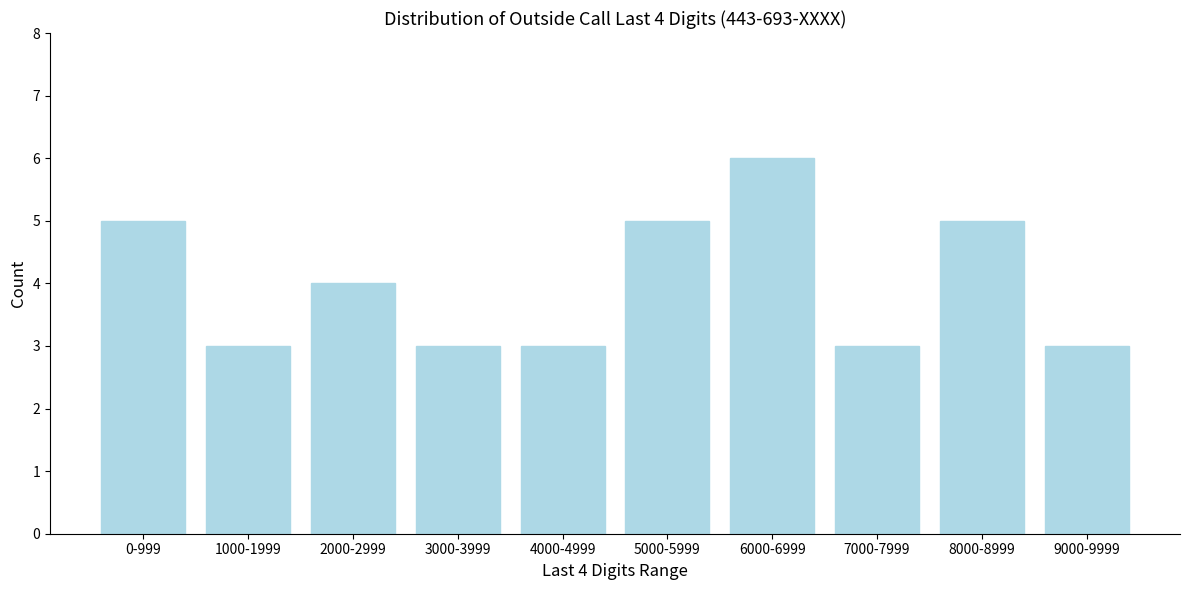

Reading left to right, list all the values displayed in this chart.

0-999=5	1000-1999=3	2000-2999=4	3000-3999=3	4000-4999=3	5000-5999=5	6000-6999=6	7000-7999=3	8000-8999=5	9000-9999=3